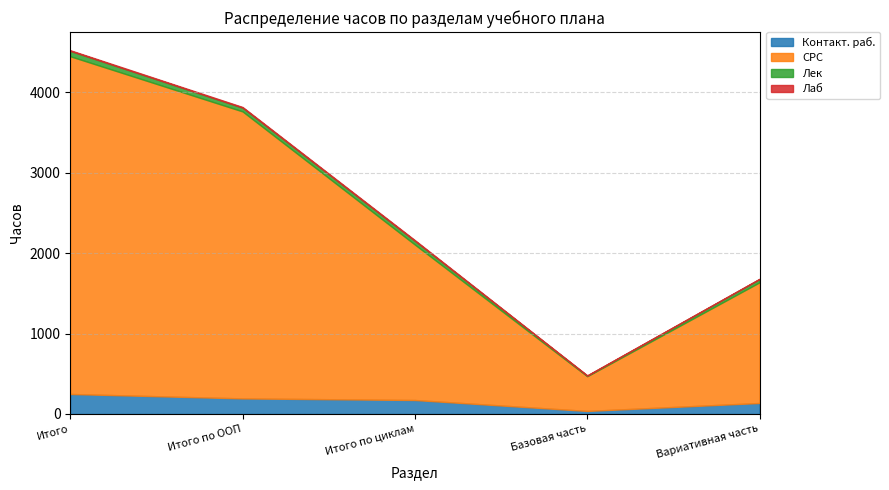

Reading right to left, extract all data points from this chart.

Контакт. раб.: 136	37	173	193	248
СРС: 1501	432	1933	3569	4200
Лек: 40	7	47	47	67
Лаб: 4	4	8	8	8